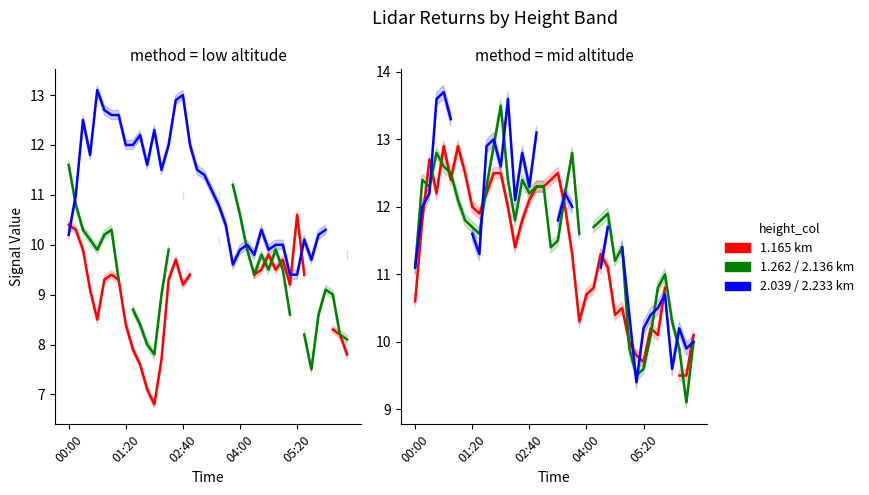

What is the maximum value shown in the chart?

13.7